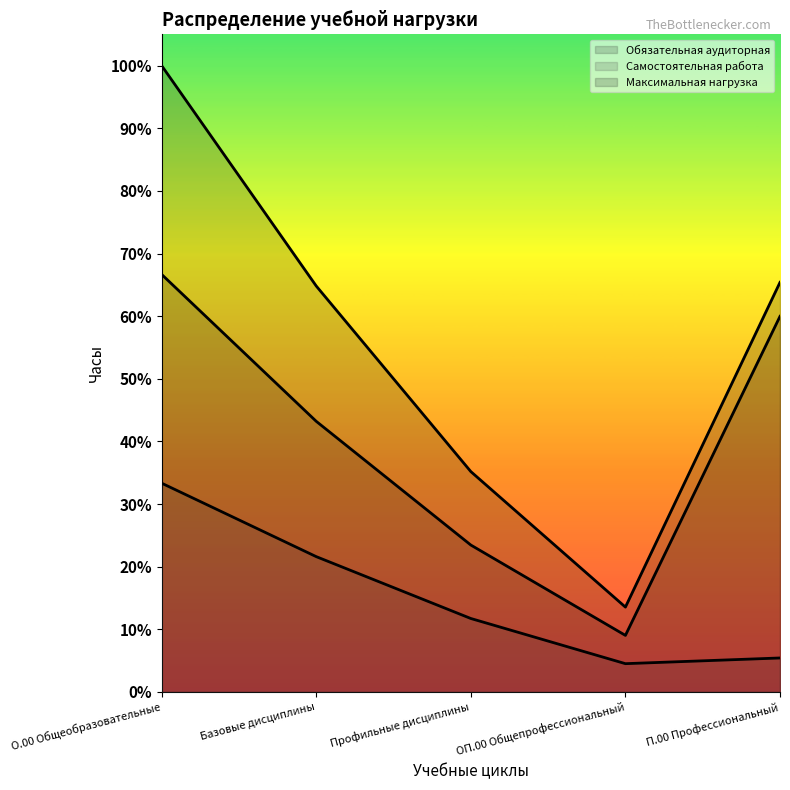

True or false: Максимальная нагрузка and Самостоятельная работа cross at least once.

False